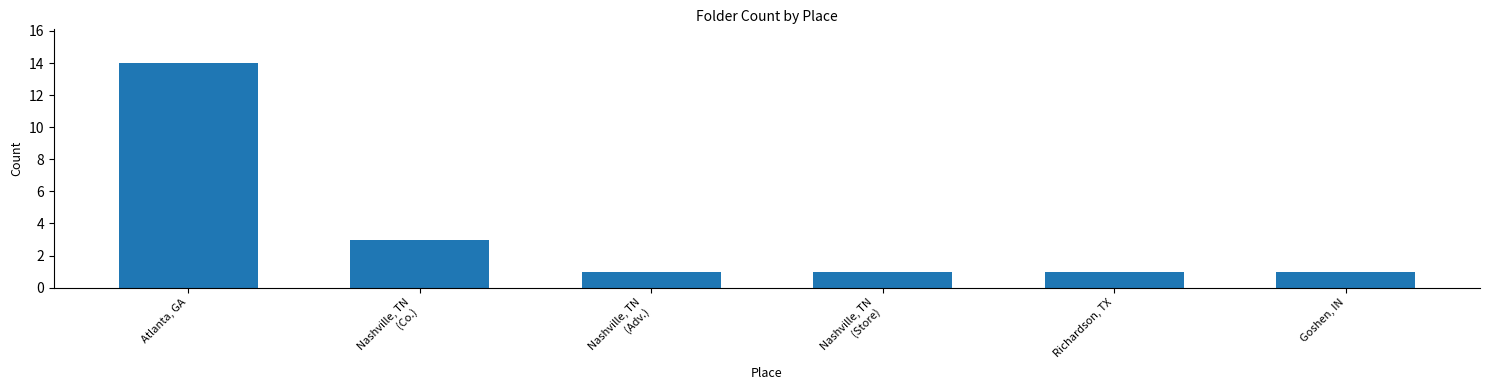

Between Goshen, IN and Atlanta, GA, which is larger?

Atlanta, GA